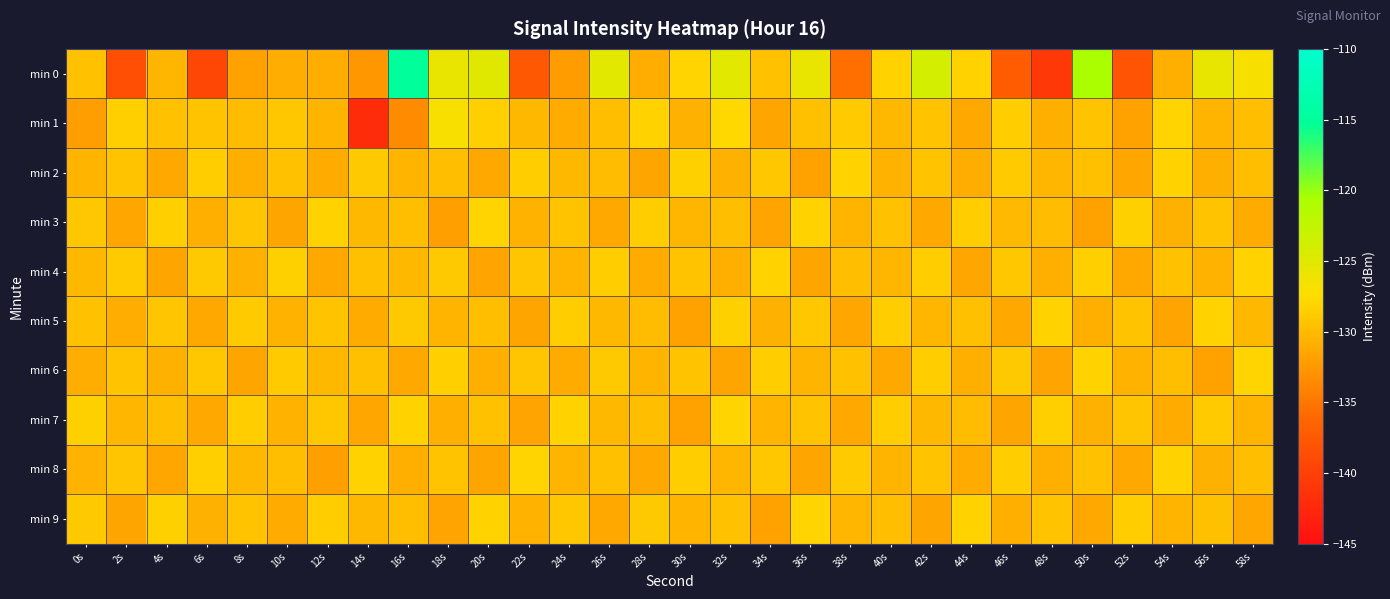

Which series has the largest total across all categories?

min 4